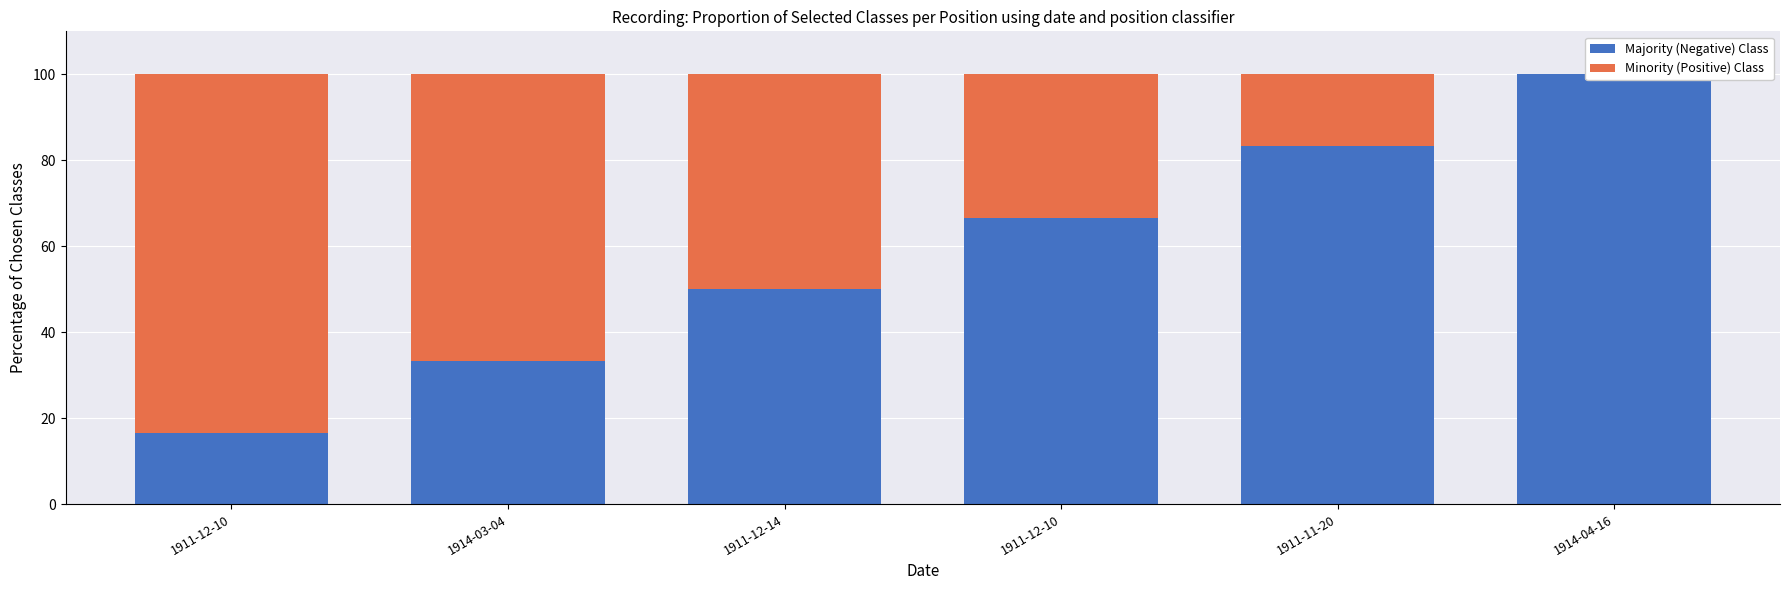

What is the value of the Minority (Positive) Class bar at the 1st from the left?

83.3